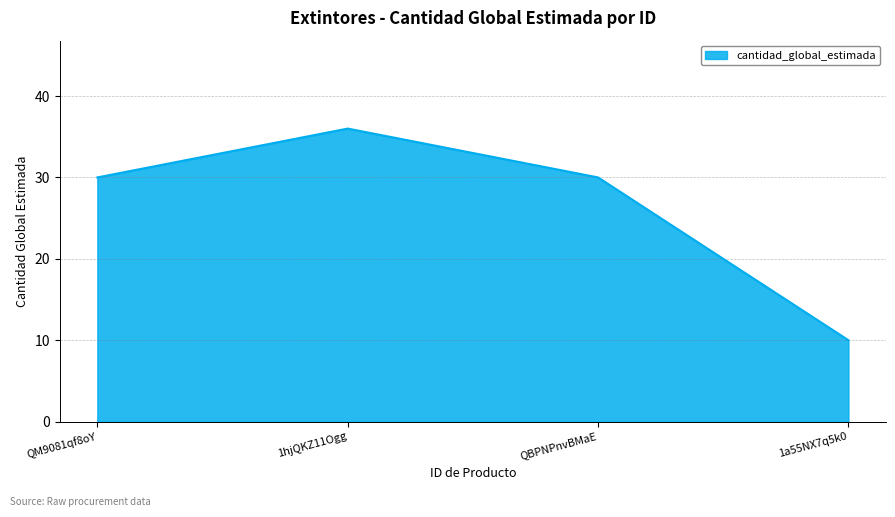

How many series are shown in this chart?

1